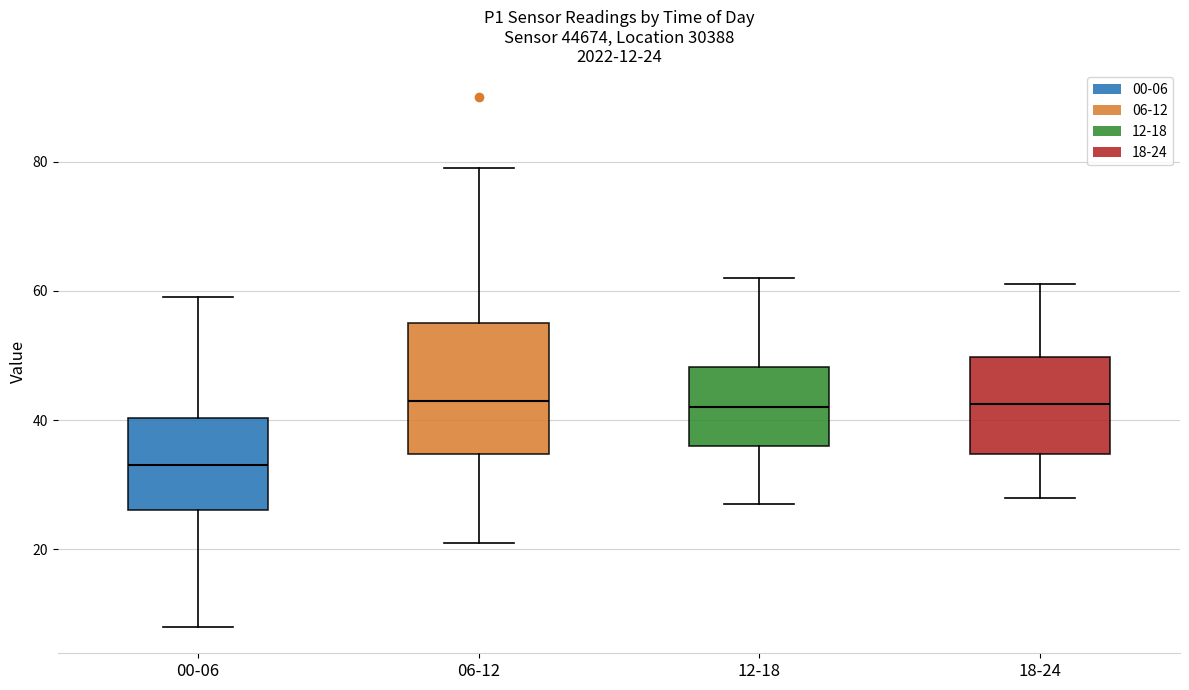

Comparing the boxes themselves (not the whiskers), which one is the tallest?

06-12